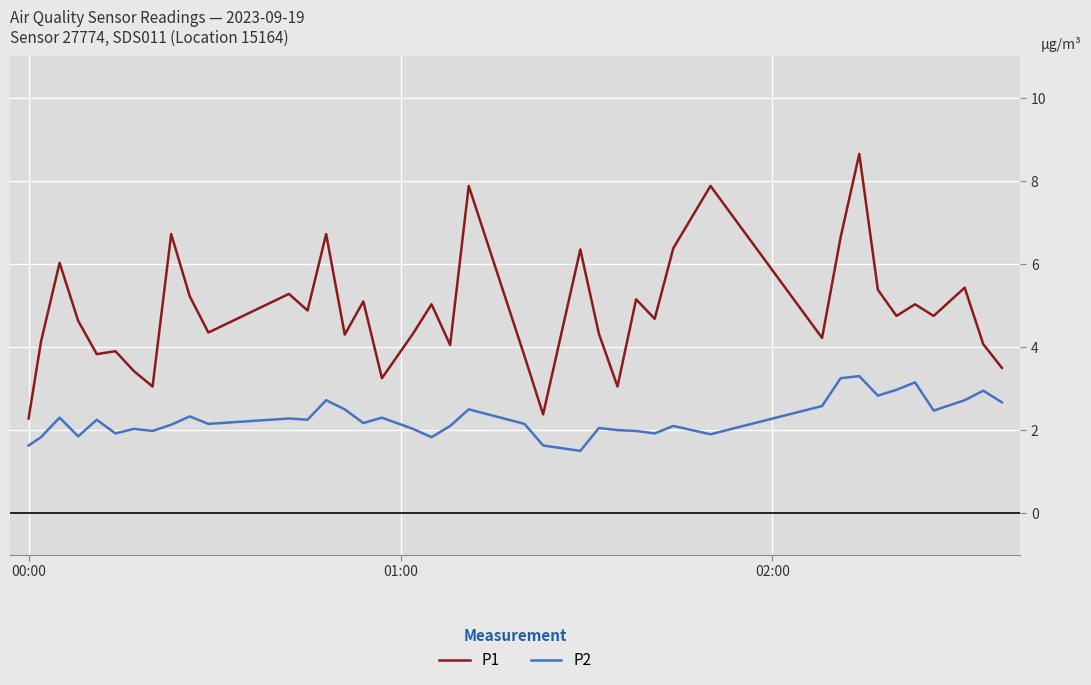

True or false: P1 has more than 0 interior local peaks.

True